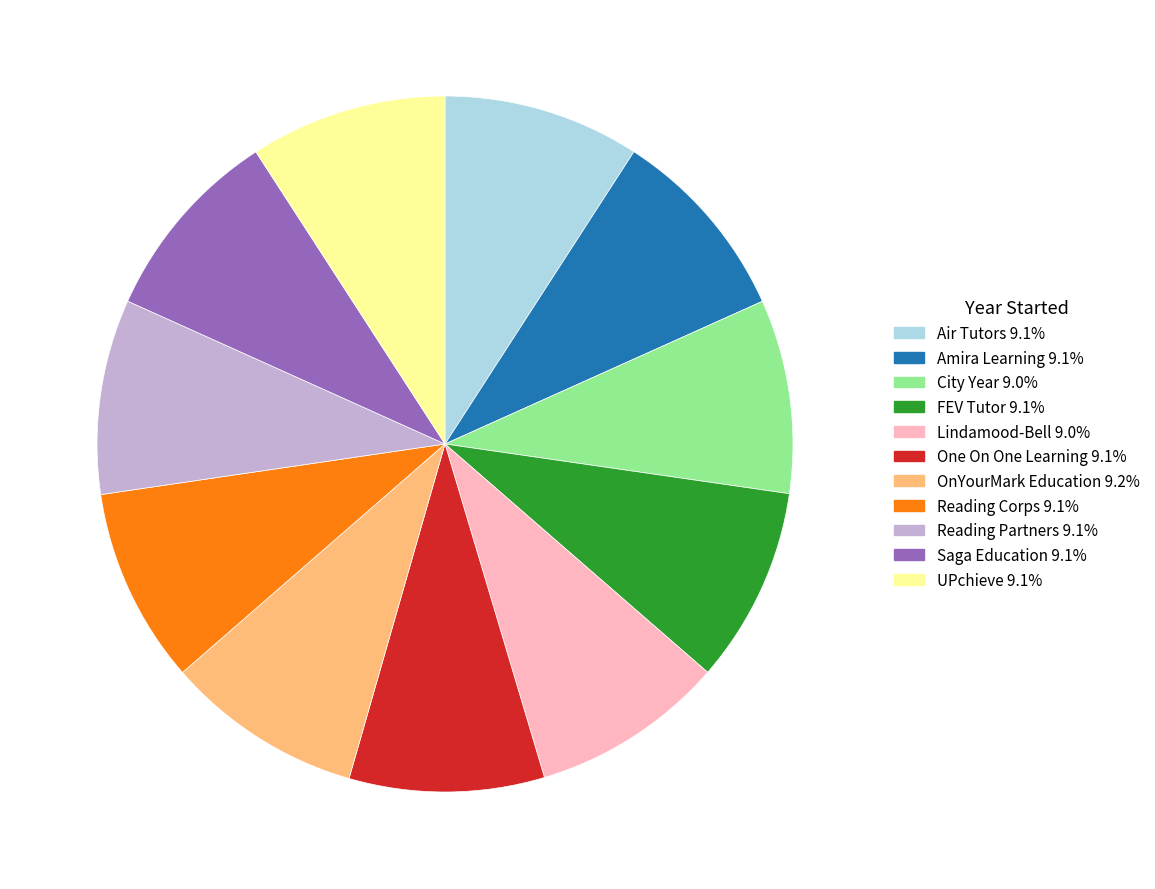

True or false: FEV Tutor accounts for 9% of the total.

True